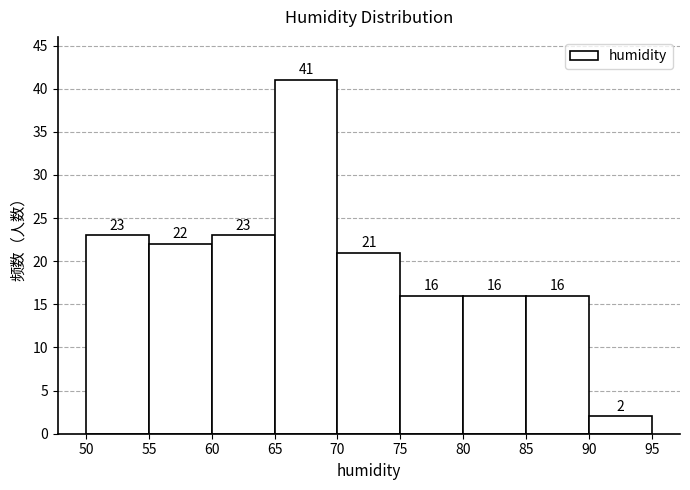

Reading left to right, transcribe this chart: for each bar, give the range it covers on the x-axis and its height.

50 to 55: 23
55 to 60: 22
60 to 65: 23
65 to 70: 41
70 to 75: 21
75 to 80: 16
80 to 85: 16
85 to 90: 16
90 to 95: 2